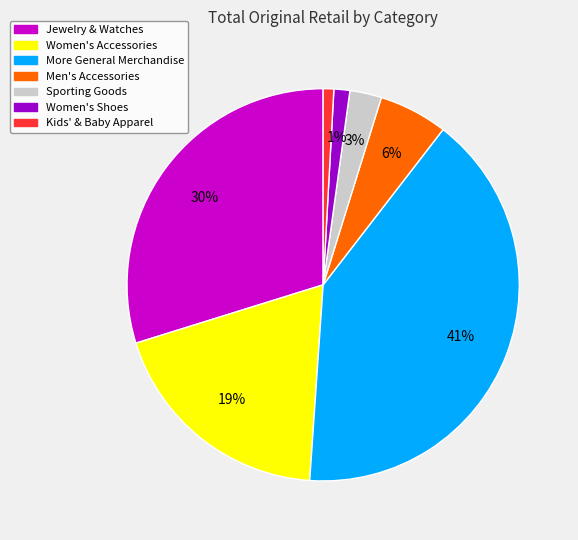

To the nearest percent, what is the average slice percentage?

14%